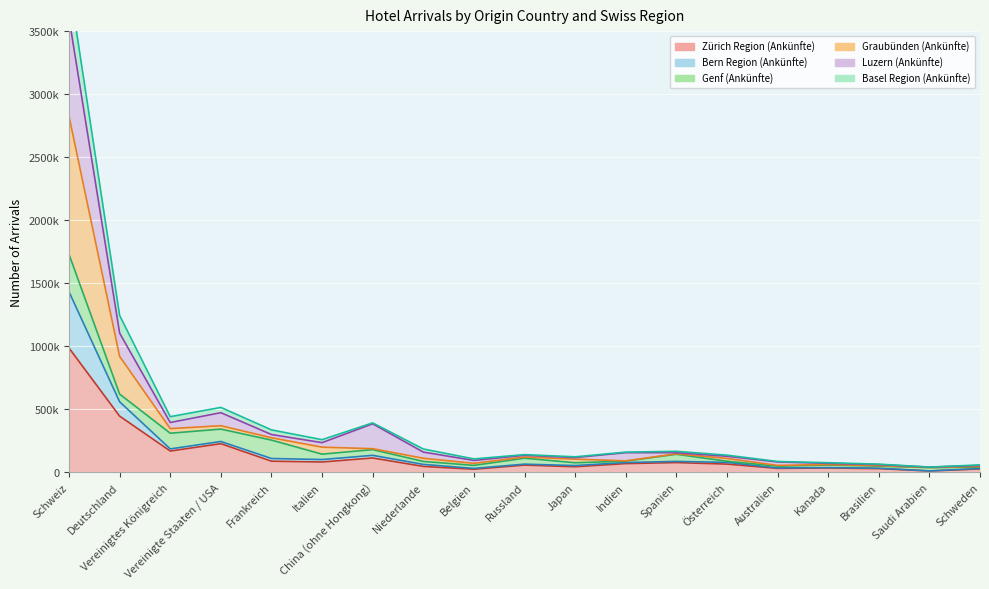

True or false: Zürich Region (Ankünfte) and Graubünden (Ankünfte) intersect in this chart.

False